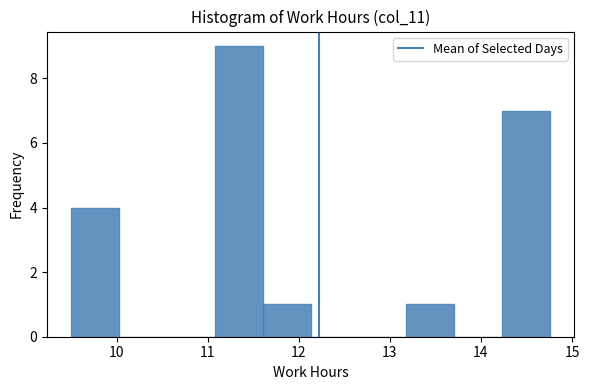

Over which range of the x-axis is the bar tallest?

11.1 to 11.6